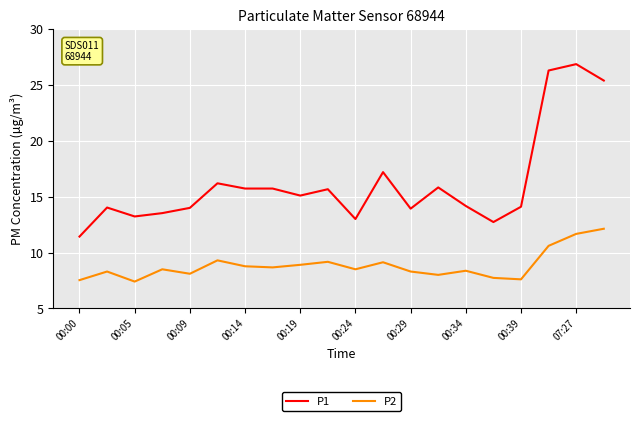

What is the difference between the maximum and minimum values in the P1 series?

15.4